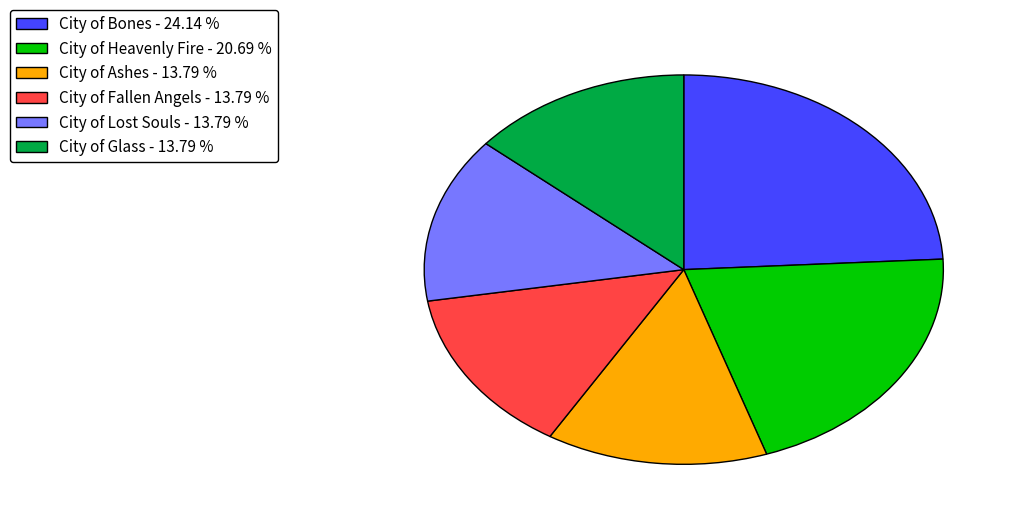

Count the number of slices in the pie.

6